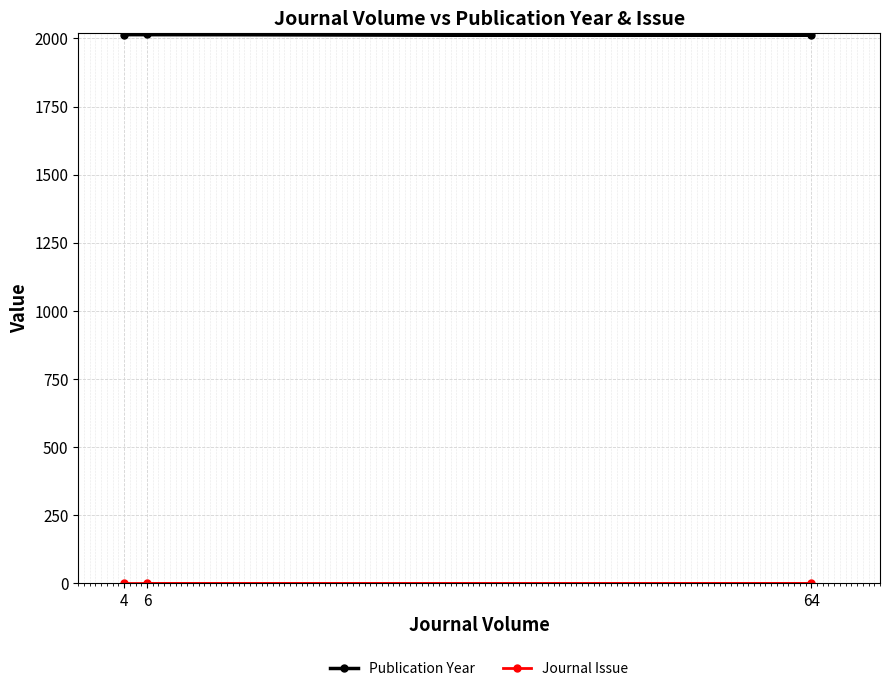

What is the minimum value shown in the chart?

1